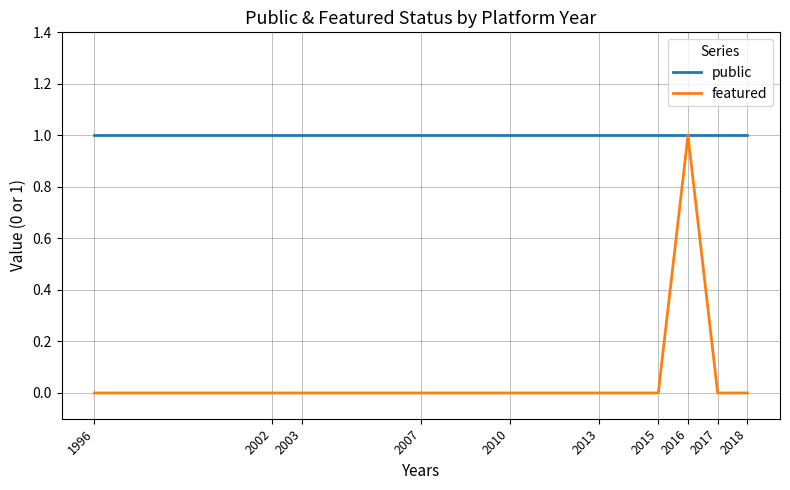

List the series in order of their overall mean, lowest first.

featured, public